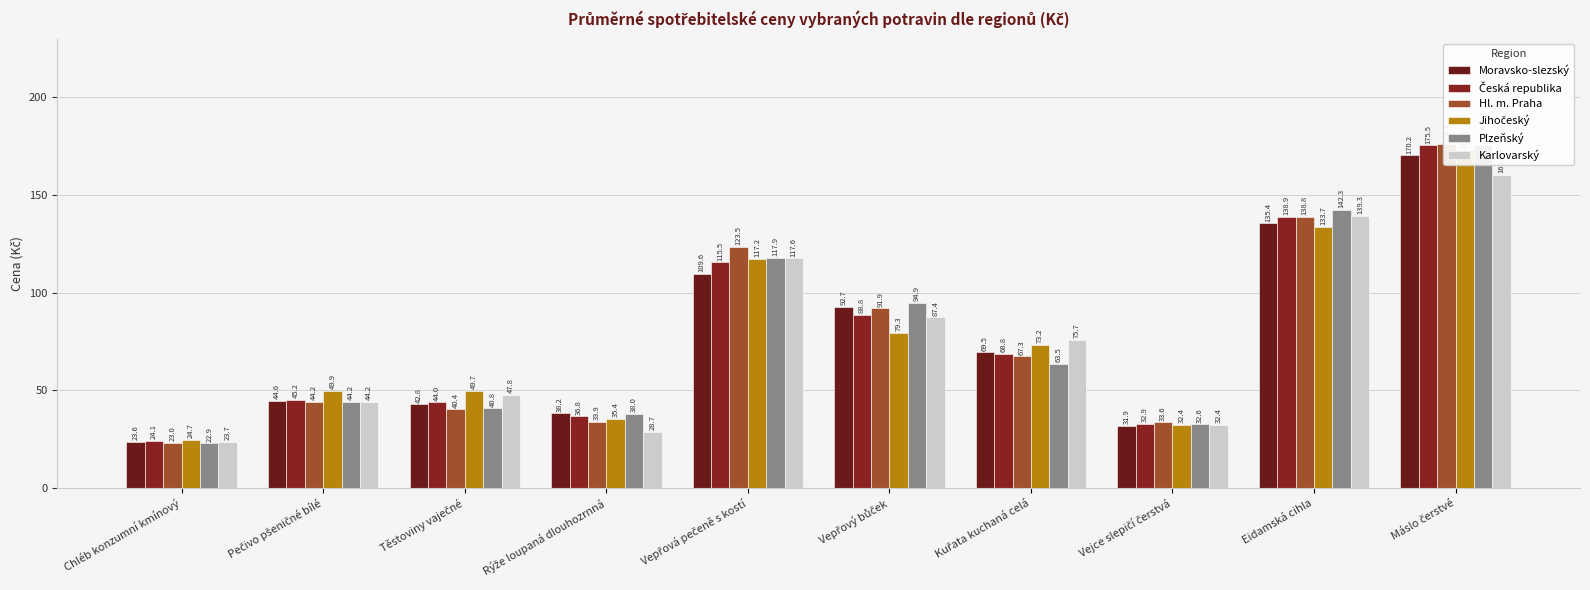

What is the label of the 7th bar from the right?

Rýže loupaná dlouhozrnná